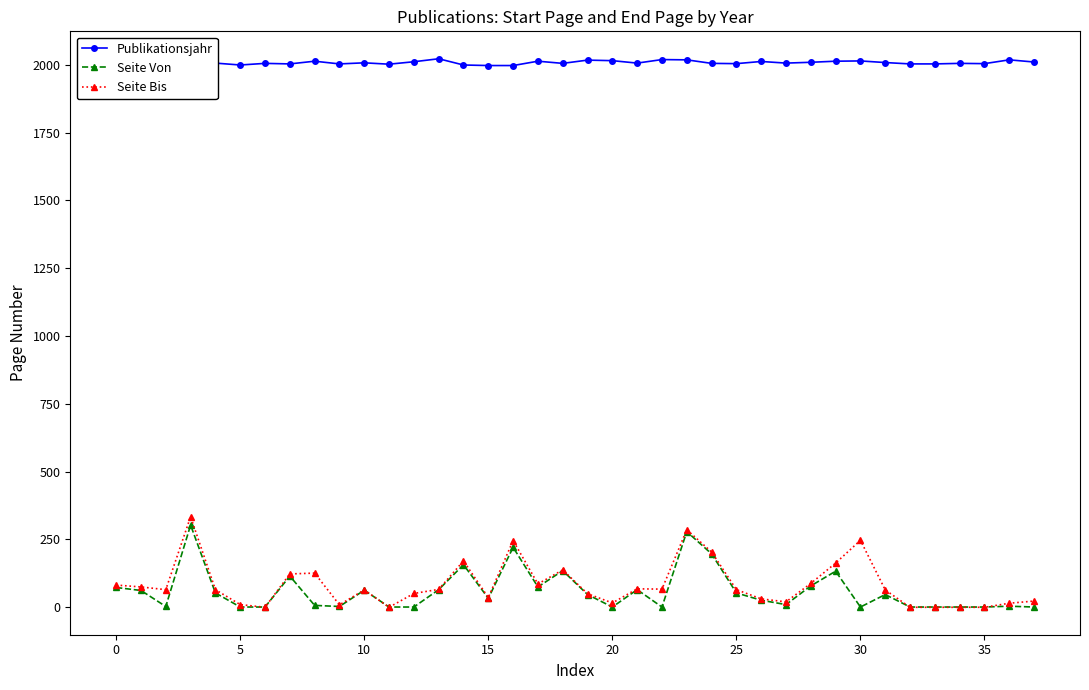

What is the maximum value for Seite Von?

303